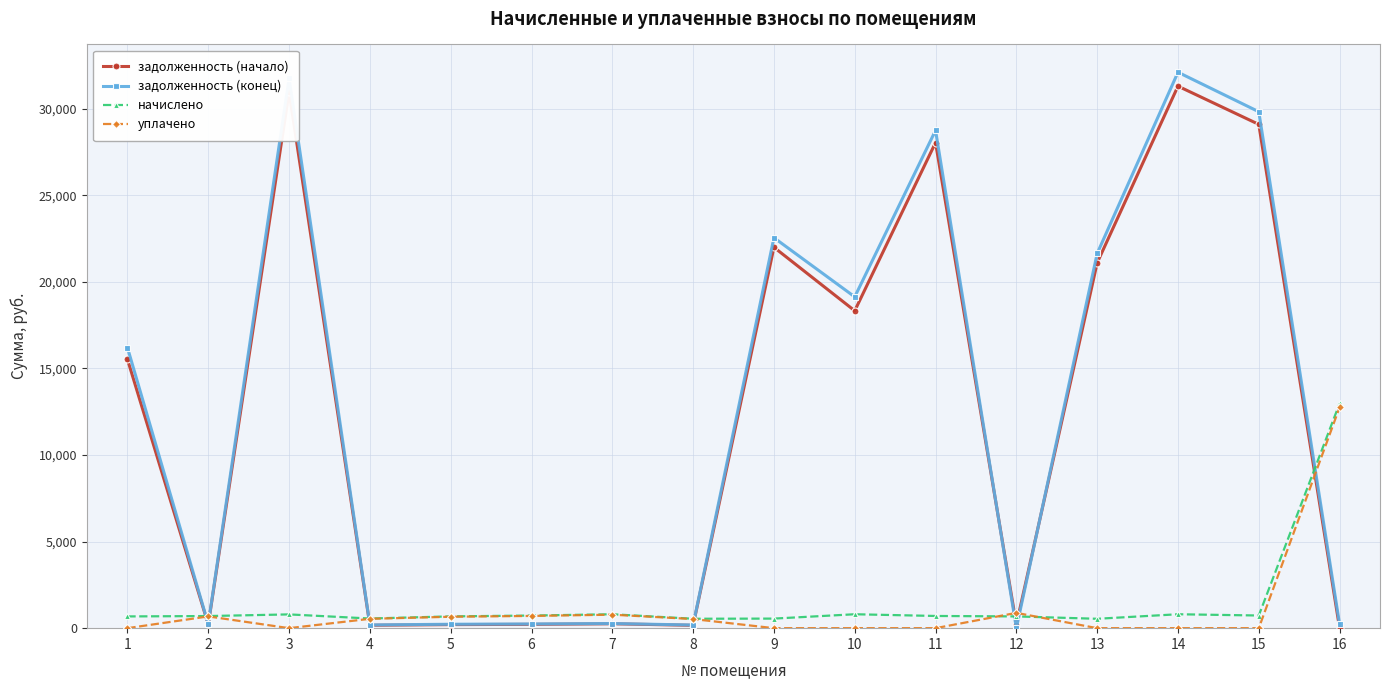

What is the maximum value shown in the chart?

32107.8